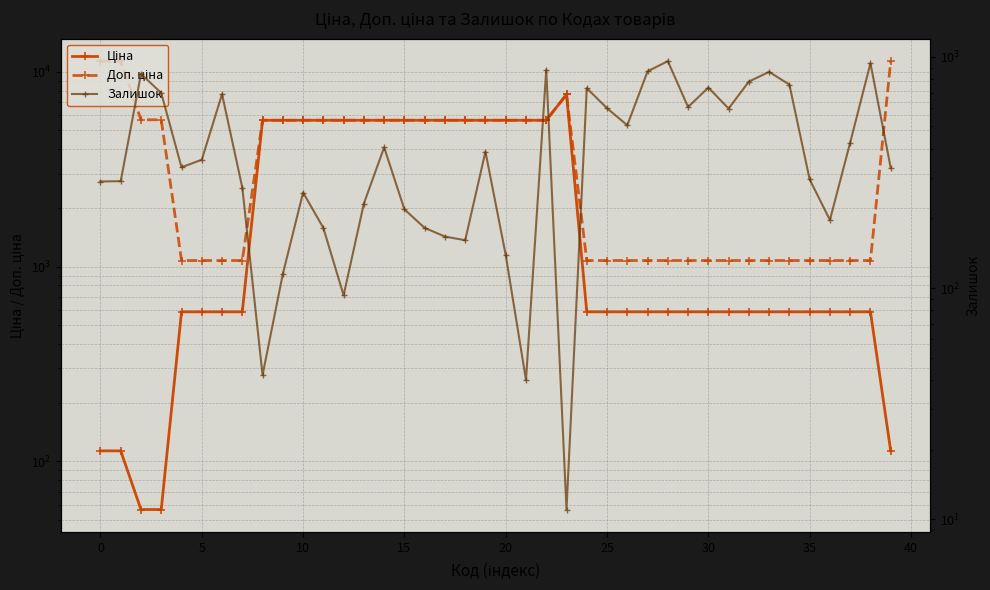

Which series has the largest range (max minus min)?

Доп. ціна